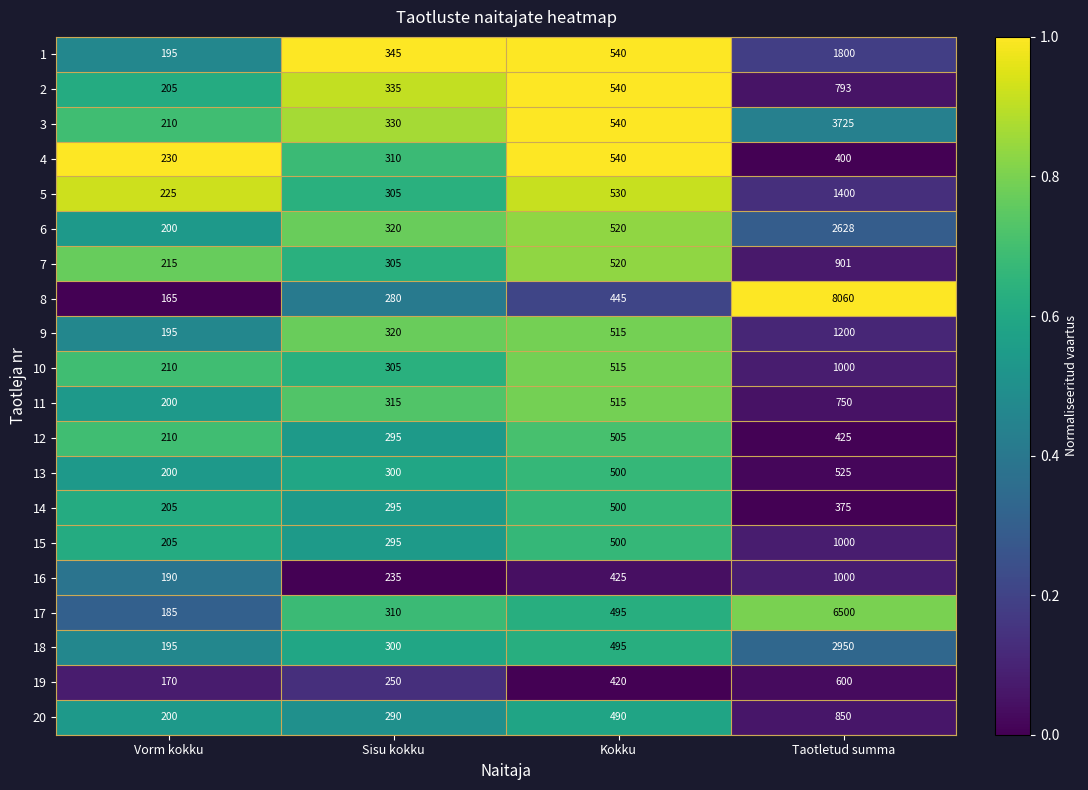

What is the difference between the 8 values at Taotletud summa and Sisu kokku?

7780